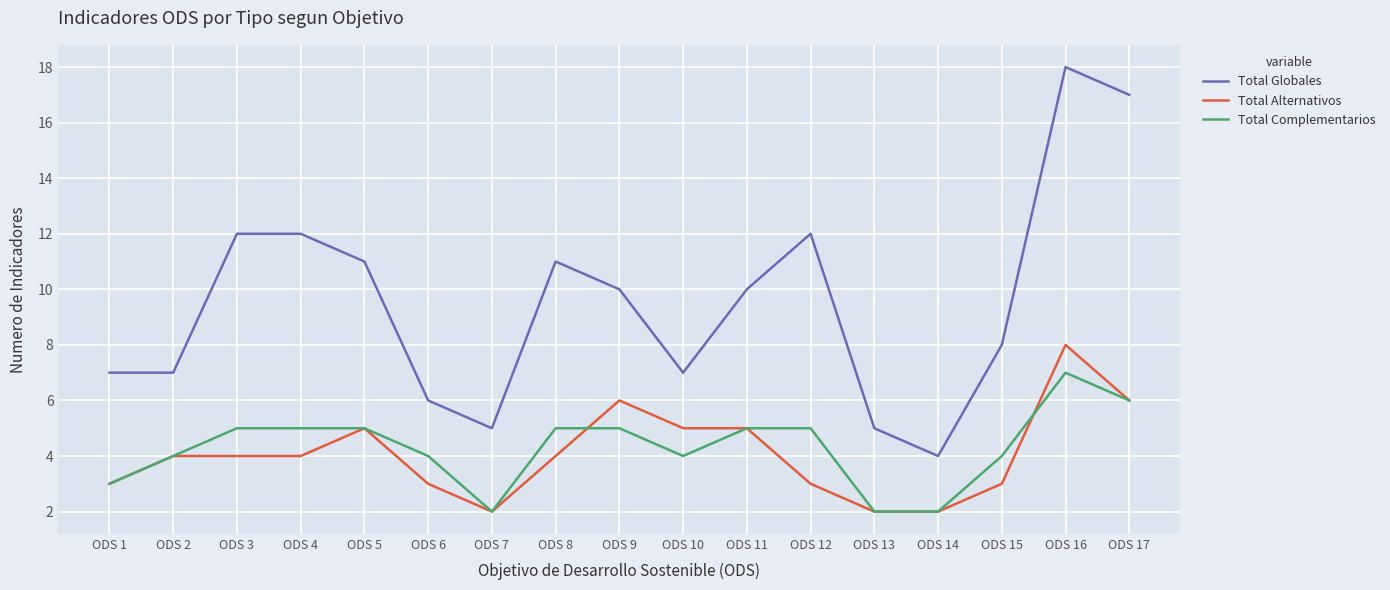

Which series has the largest total across all categories?

Total Globales